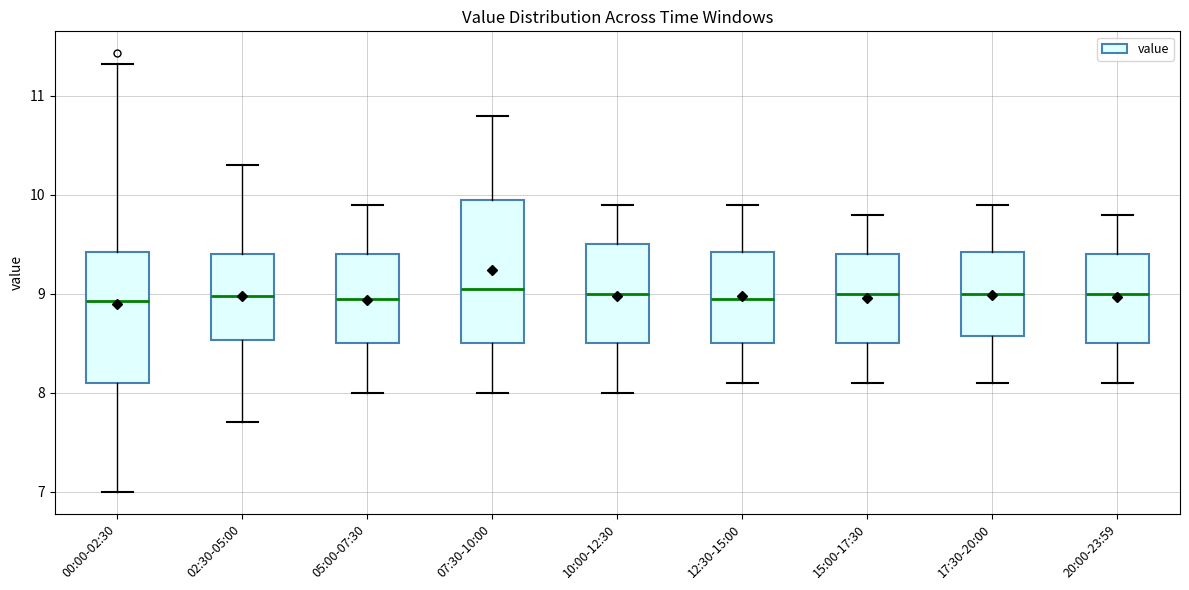

Where does the lower whisker of the box for 15:00-17:30 end on the y-axis? The values are not printed on the chart, so give them approximately, as read against the axis.

8.1